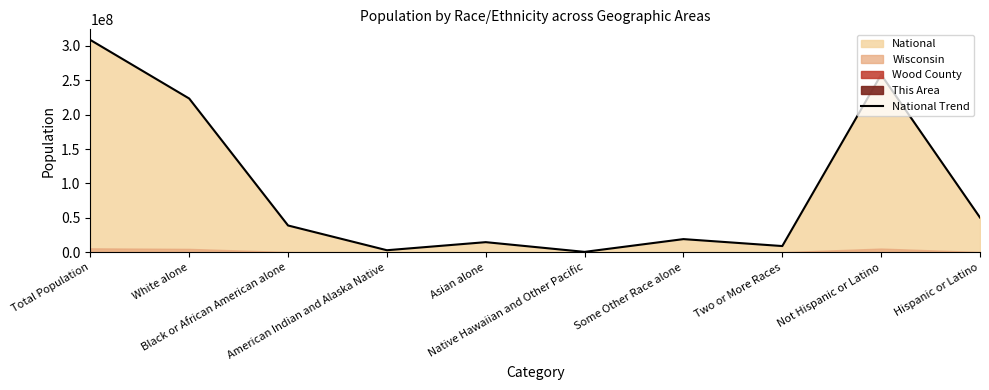

Reading right to left, list all the values displayed in this chart.

Hispanic or Latino=50477594	Not Hispanic or Latino=258267944	Two or More Races=9009073	Some Other Race alone=19107368	Native Hawaiian and Other Pacific=540013	Asian alone=14674252	American Indian and Alaska Native=2932248	Black or African American alone=38929319	White alone=223553265	Total Population=308745538